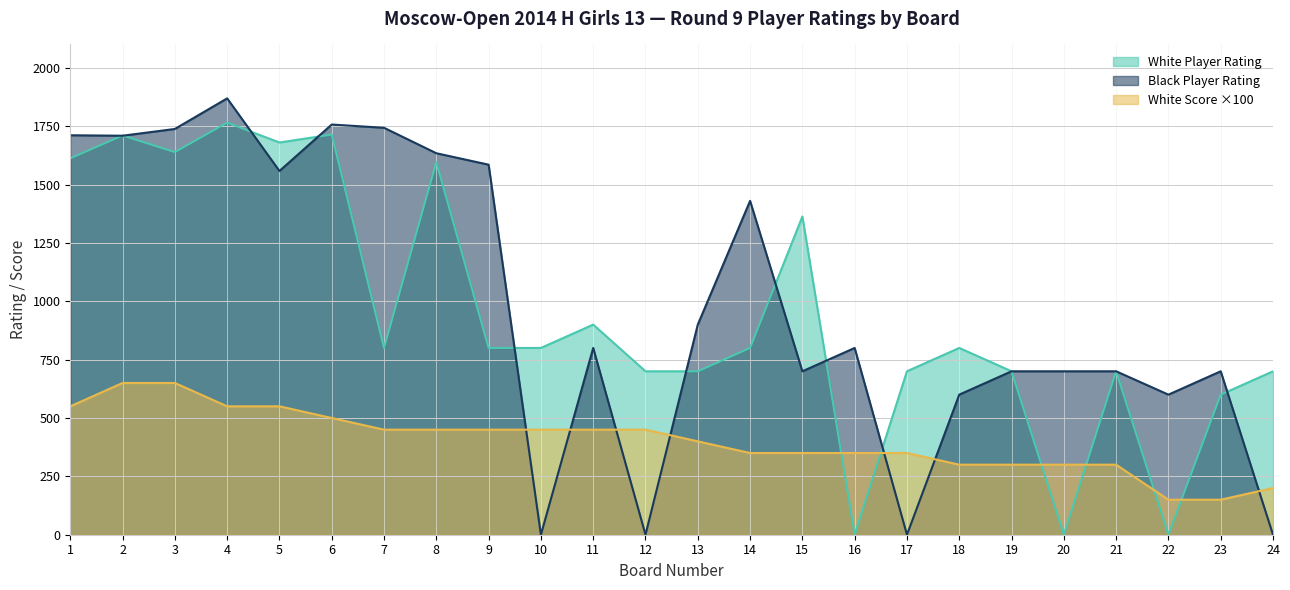

What is the value of the White Score point at the 12th from the left?

450